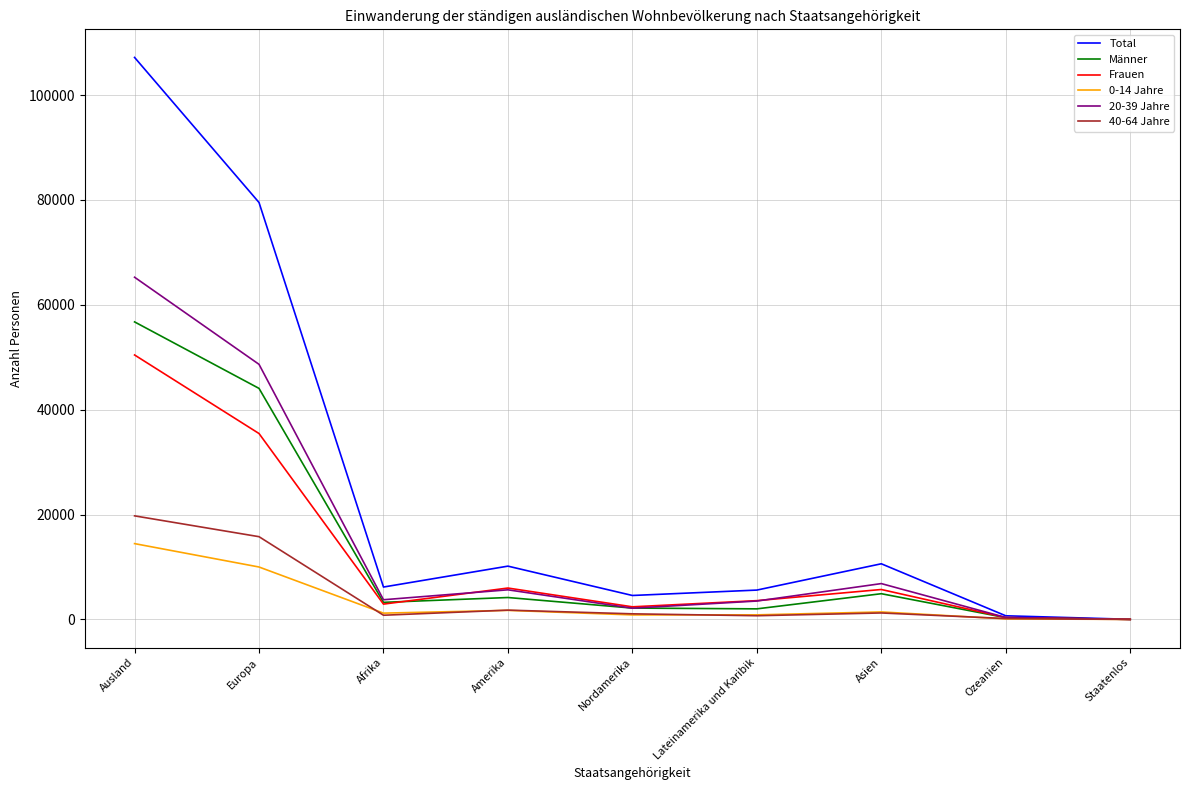

Which series ends up on top after the final intersection of 0-14 Jahre and 40-64 Jahre?

0-14 Jahre